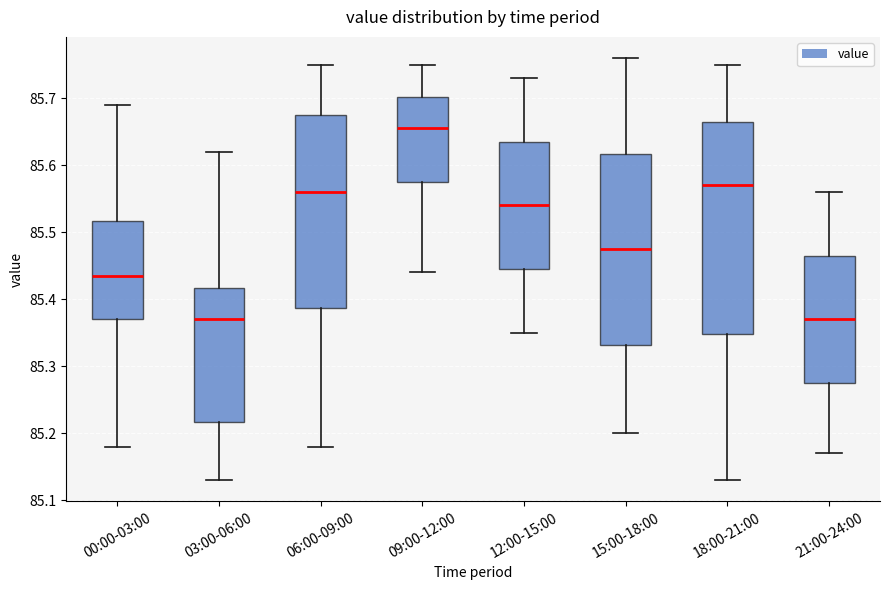

Where is the lower edge of the box for 09:00-12:00 on the y-axis? The values are not printed on the chart, so give them approximately, as read against the axis.

85.58